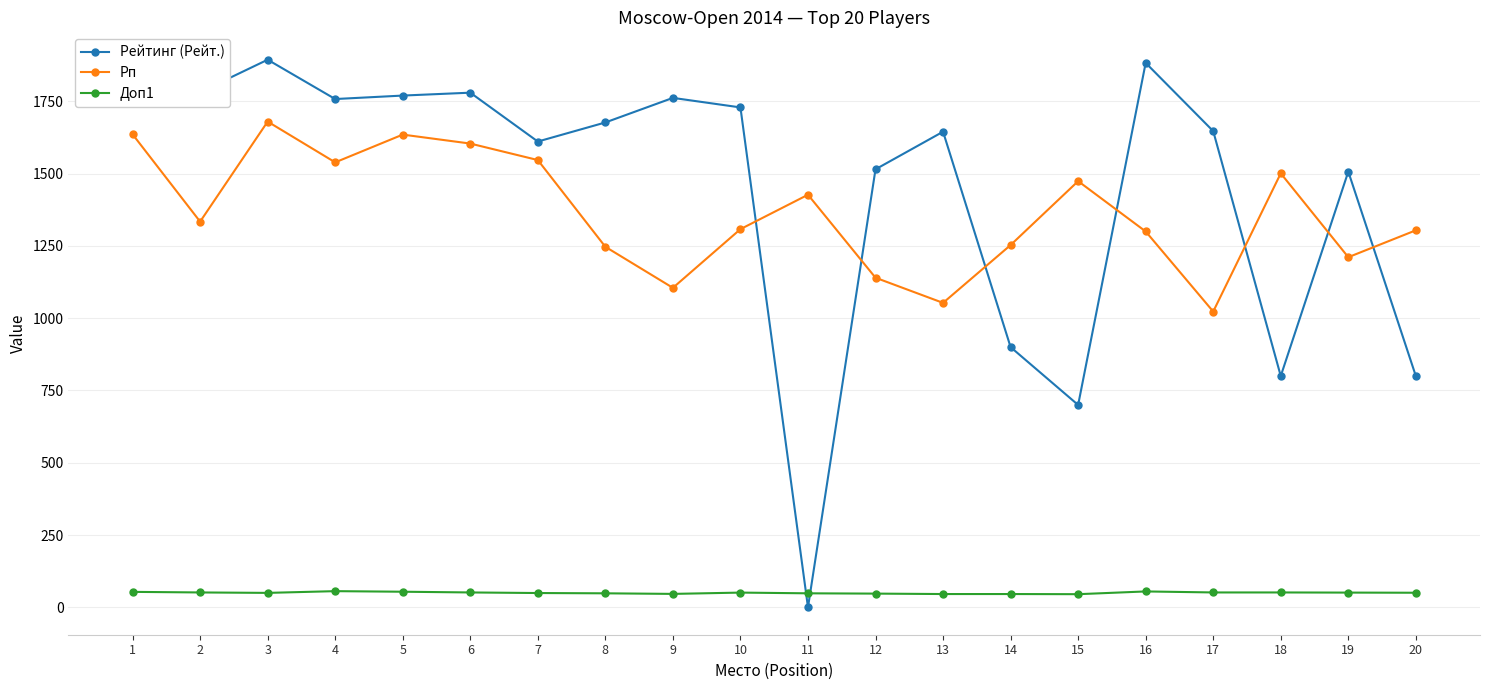

How many values in the Доп1 series are below 51?

10